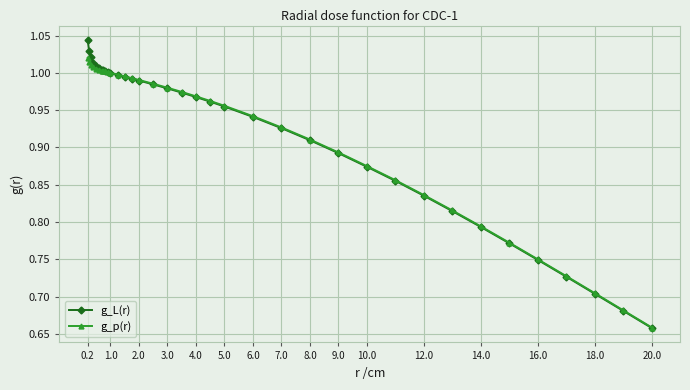

At how many categories does at least one series exceed 0?

36